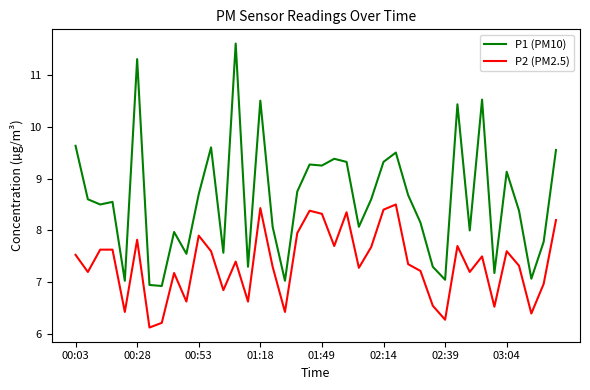

What are all the series names shown in the legend?

P1 (PM10), P2 (PM2.5)